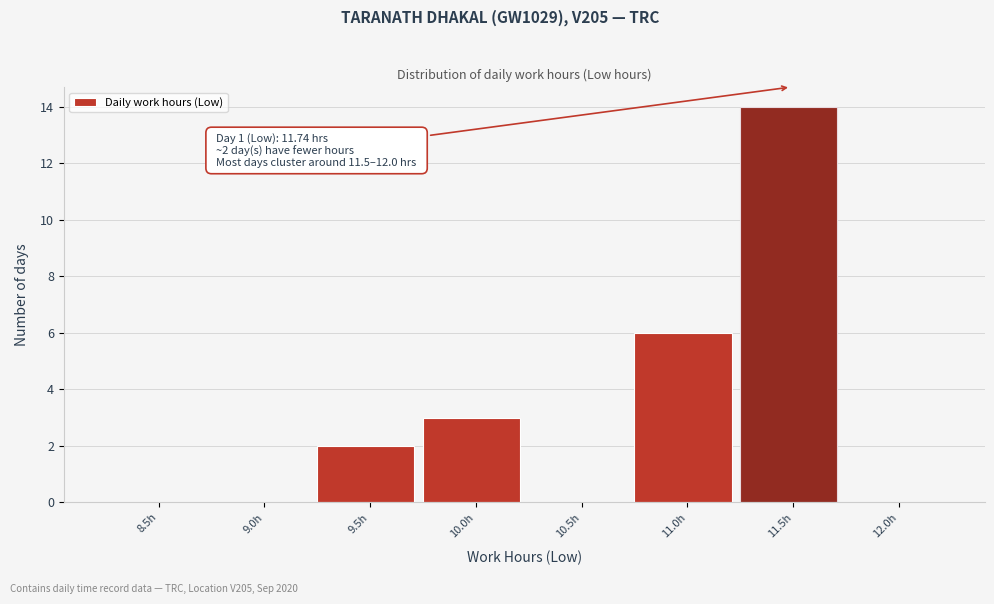

Reading right to left, extract all data points from this chart.

12.0h=0	11.5h=14	11.0h=6	10.5h=0	10.0h=3	9.5h=2	9.0h=0	8.5h=0